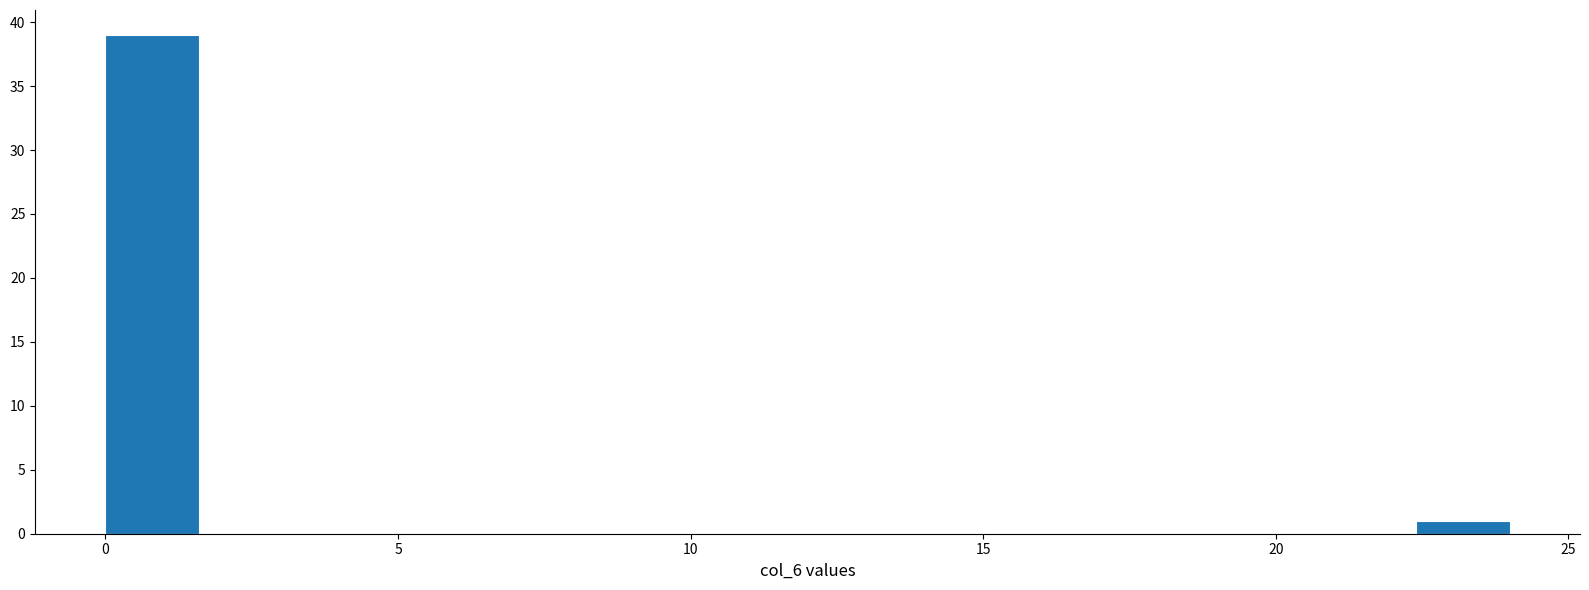

Around what value on the x-axis is the tallest bar? Give the approximate position of its centre, as read against the axis.

1.0